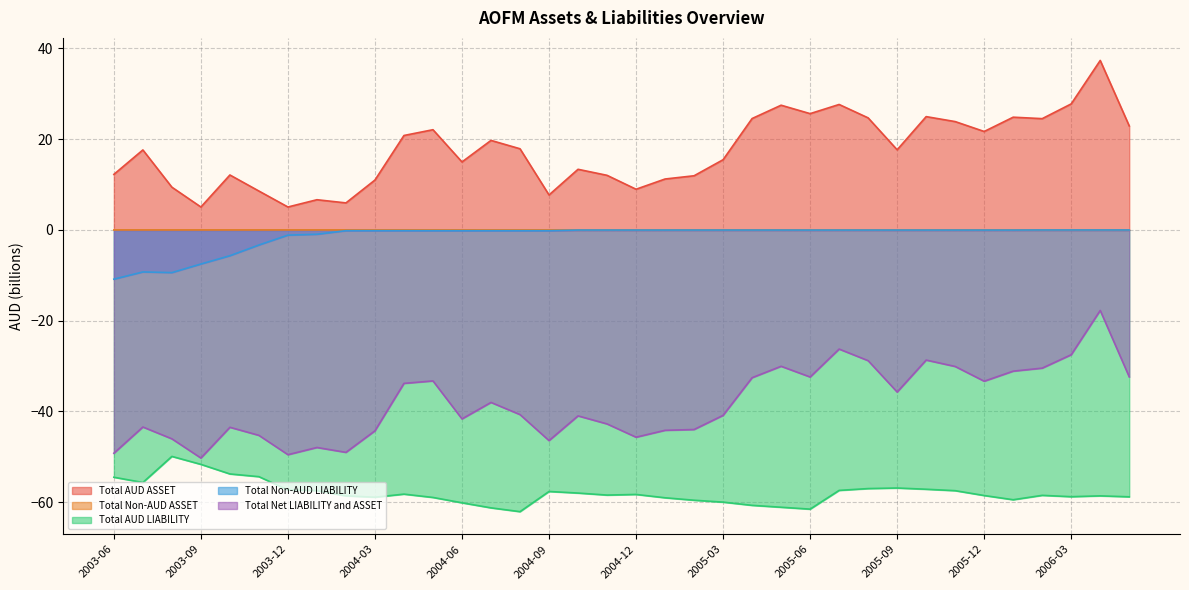

Is it true that Total Non-AUD ASSET equals 0.0 at 2005-08?

False